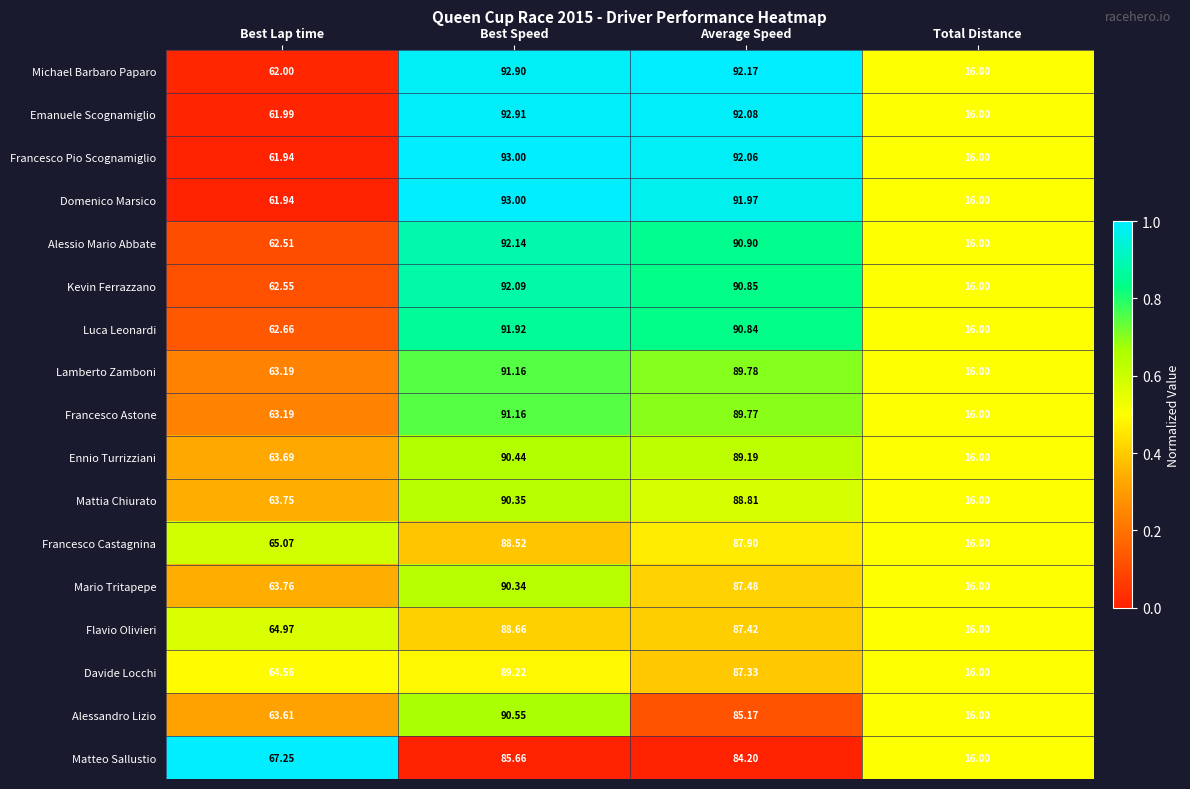

Between Best Lap time and Average Speed, which series saw the biggest shift?

Michael Barbaro Paparo